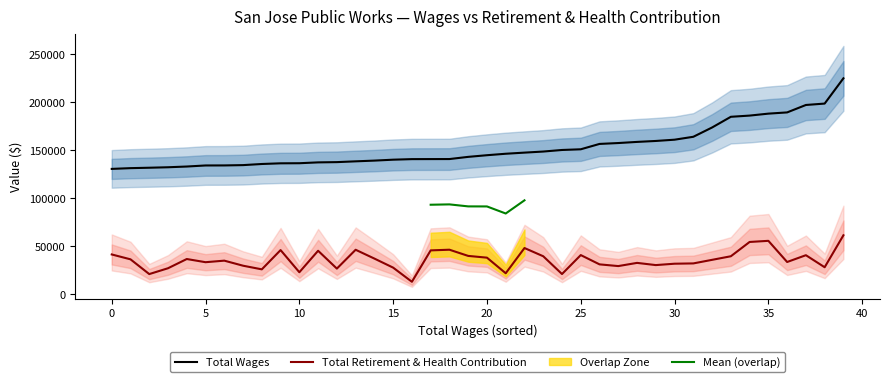

True or false: Total Wages and Total Retirement & Health Contribution cross at least once.

False